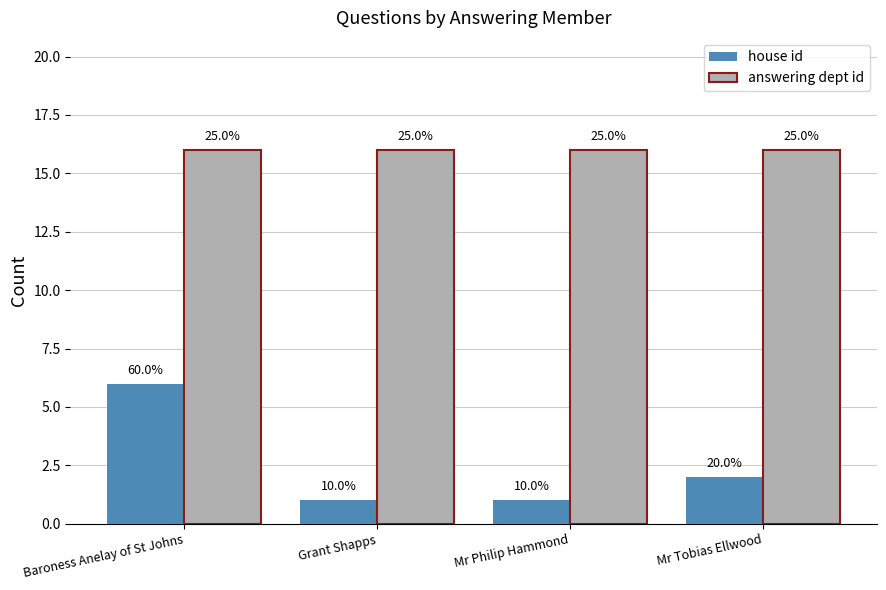

How many bars are there in each group?

2